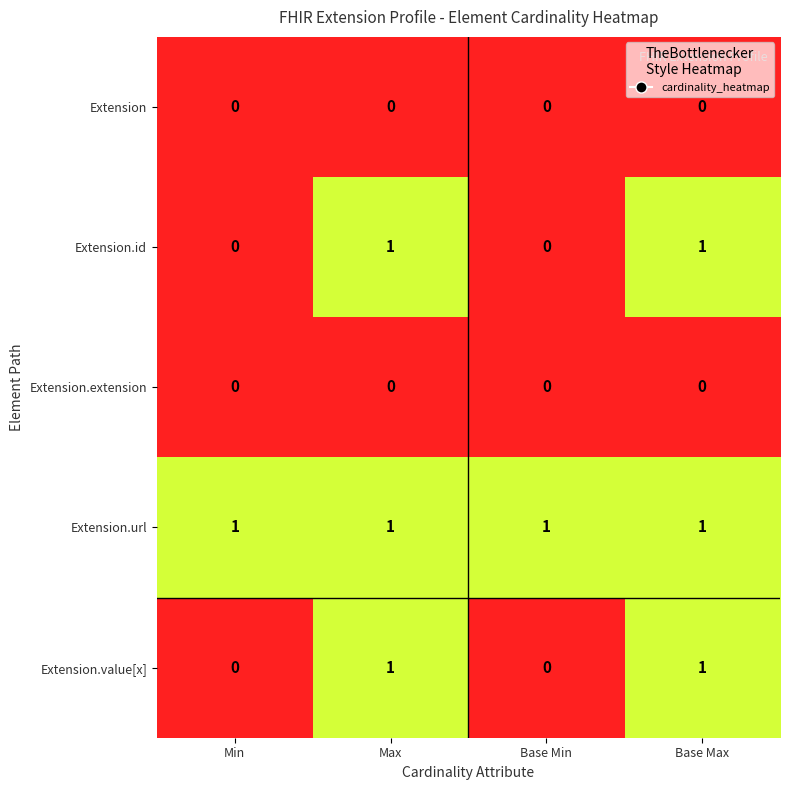

Is it true that Extension.id equals 0 at Min?

True